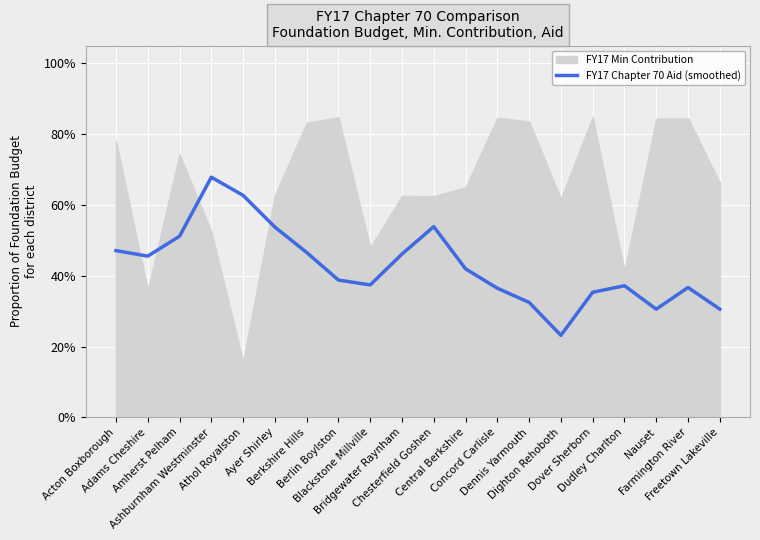

The chart shows a value of 0.4 at Farmington River. True or false?

True